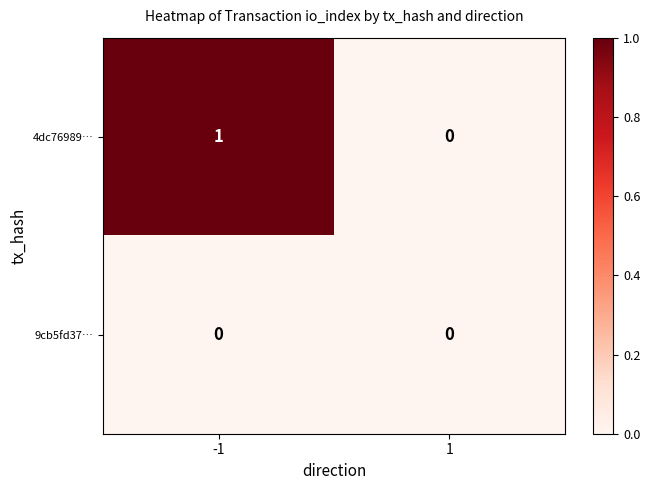

Which series changed the most between -1 and 1?

4dc76989…